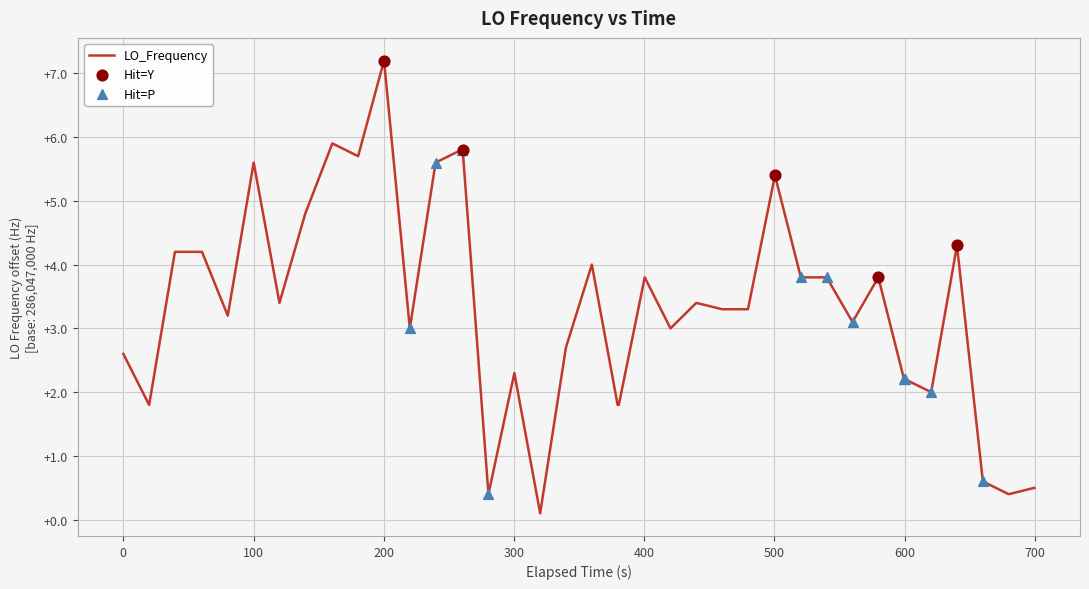

What is the difference between the maximum and minimum values?

7.1